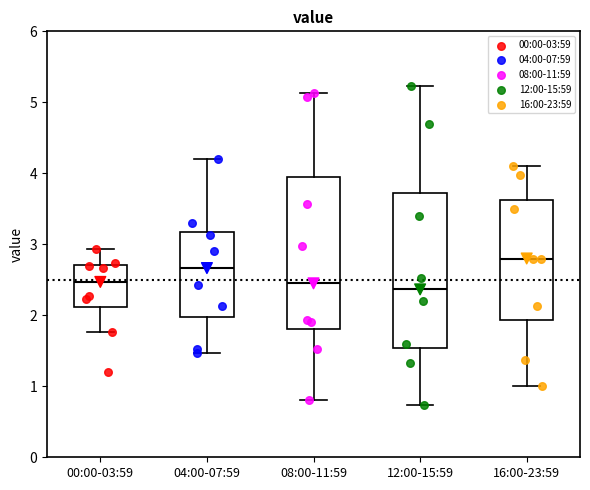

Reading left to right, read every box against the y-axis: the position of its median line, the range the box covers, and the ends of its whiskers. The values are not printed on the chart, so give them approximately, as read against the axis.

00:00-03:59: median 2.5, box 2.1 to 2.7, whiskers 1.8 to 2.9
04:00-07:59: median 2.7, box 2.0 to 3.2, whiskers 1.5 to 4.2
08:00-11:59: median 2.5, box 1.8 to 3.9, whiskers 0.8 to 5.1
12:00-15:59: median 2.4, box 1.5 to 3.7, whiskers 0.7 to 5.2
16:00-23:59: median 2.8, box 1.9 to 3.6, whiskers 1.0 to 4.1